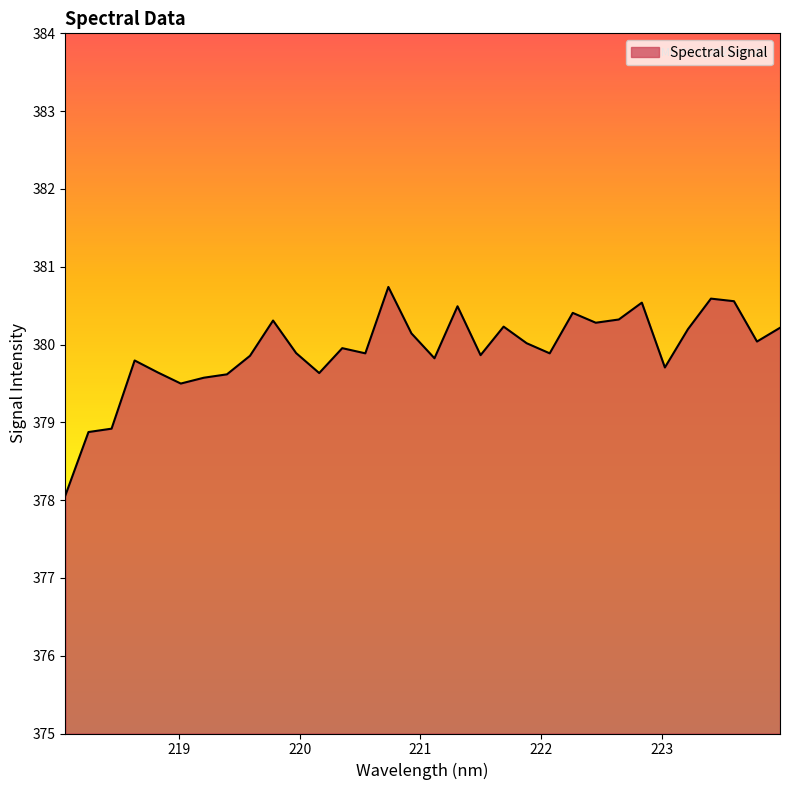

What is the minimum value shown in the chart?

378.1